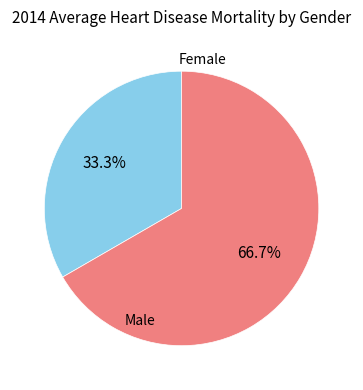

Is there a majority slice in this chart?

Yes